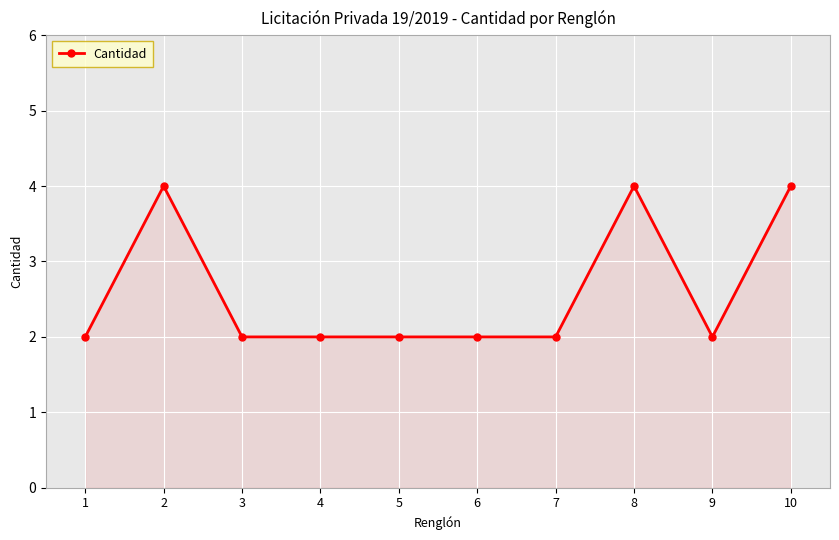

What is the greatest value displayed?

4